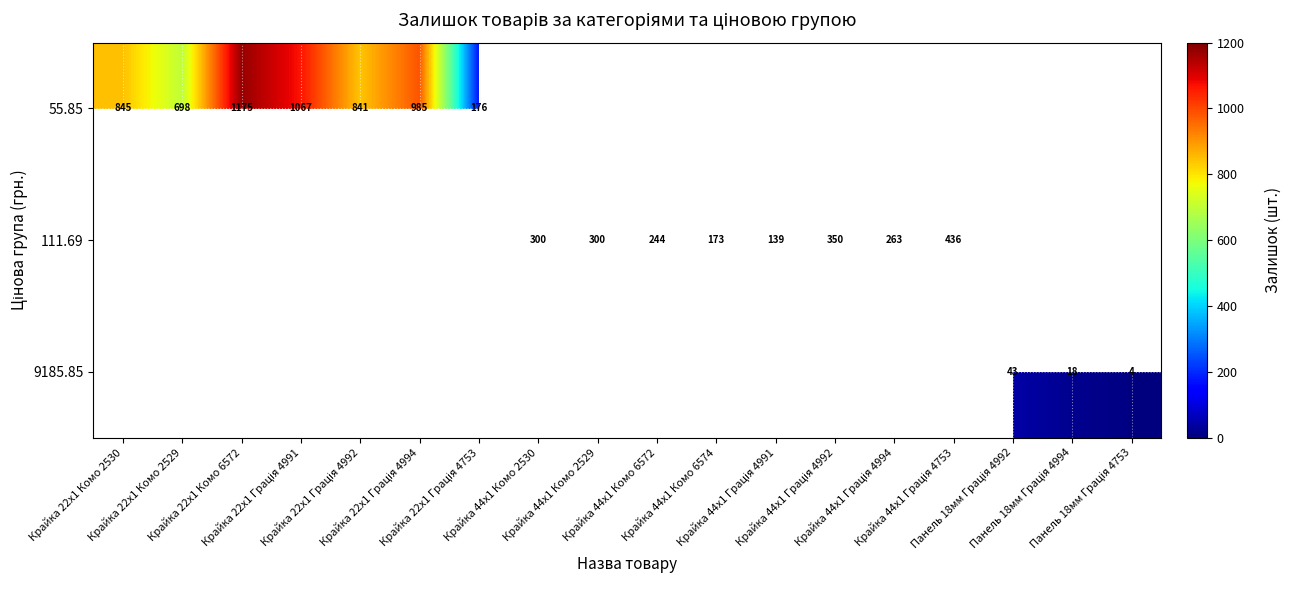

What is the difference between the maximum and minimum values in the 55.85 series?

999.0